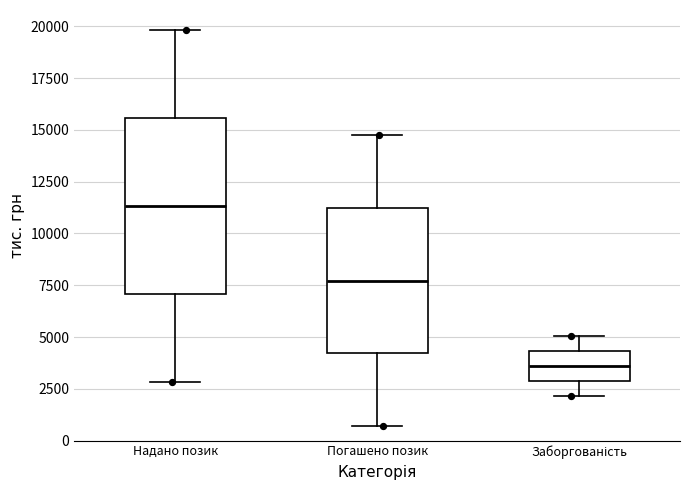

Reading left to right, transcribe this box plot: for each box, give where its median line is, the range the box spans, and where its two whiskers end, as read against the y-axis. The values are not printed on the chart, so give them approximately, as read against the axis.

Надано позик: median 11500, box 7000 to 15500, whiskers 3000 to 20000
Погашено позик: median 7500, box 4000 to 11000, whiskers 500 to 15000
Заборгованість: median 3500, box 3000 to 4500, whiskers 2000 to 5000